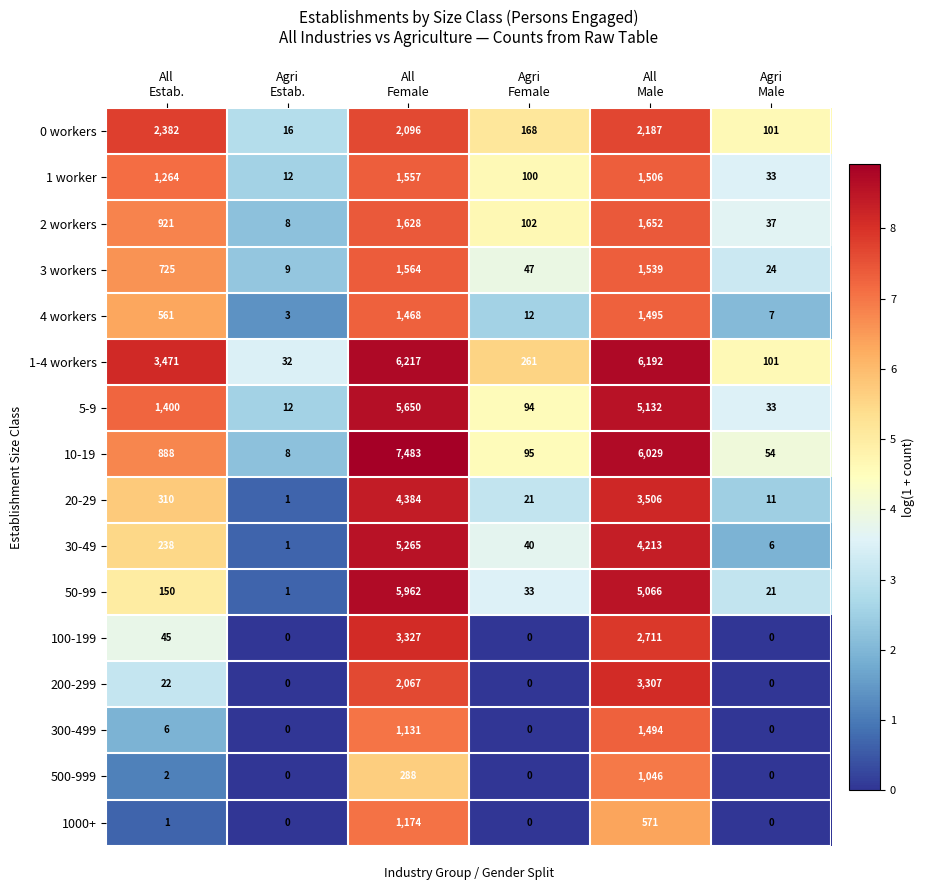

List the series in order of their peak value, lowest first.

500-999, 1000+, 300-499, 4 workers, 1 worker, 3 workers, 2 workers, 0 workers, 200-299, 100-199, 20-29, 30-49, 5-9, 50-99, 1-4 workers, 10-19